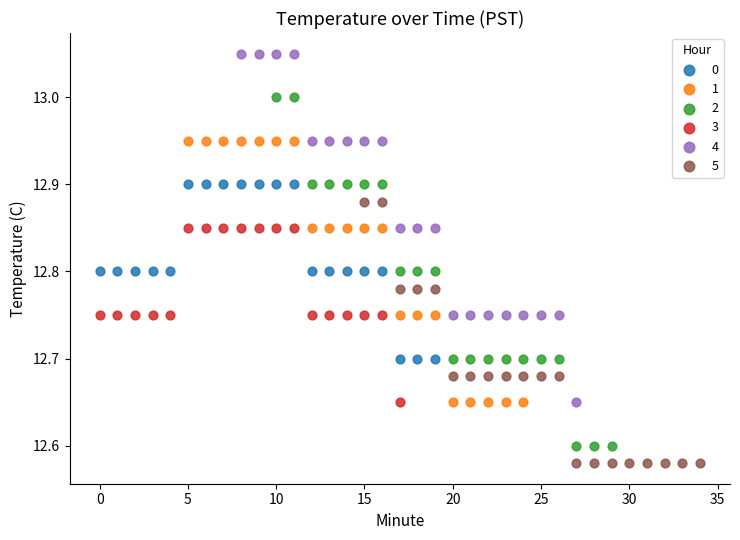

Which series contains the highest Y value?

4